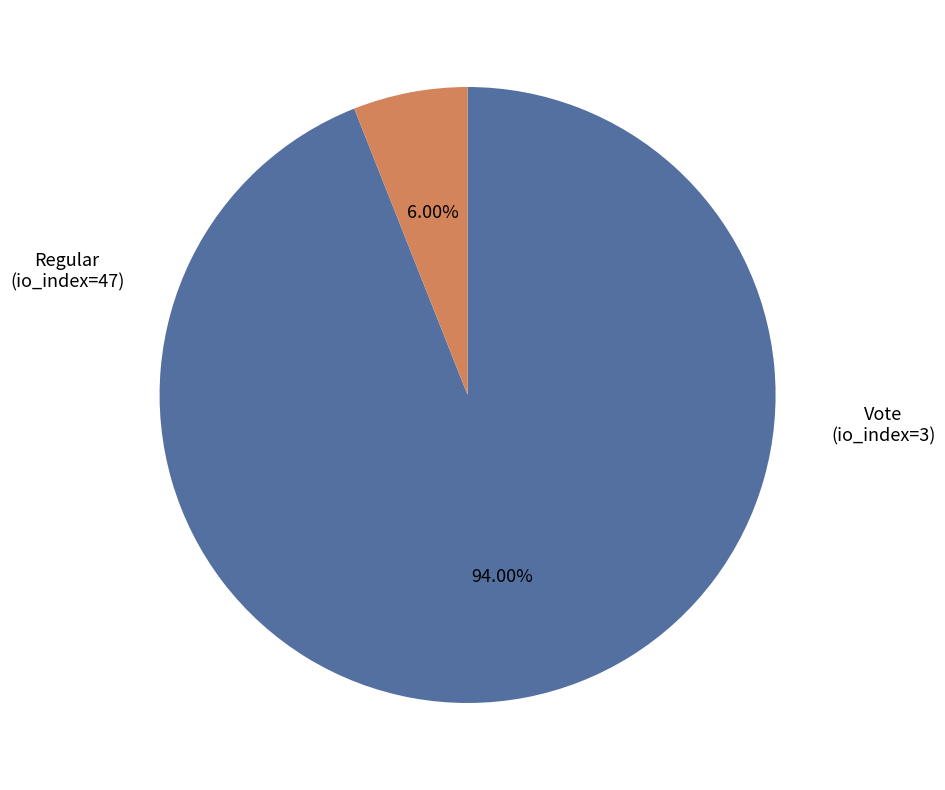

What percentage is the Vote (io_index=3) slice, to the nearest percent?

6%